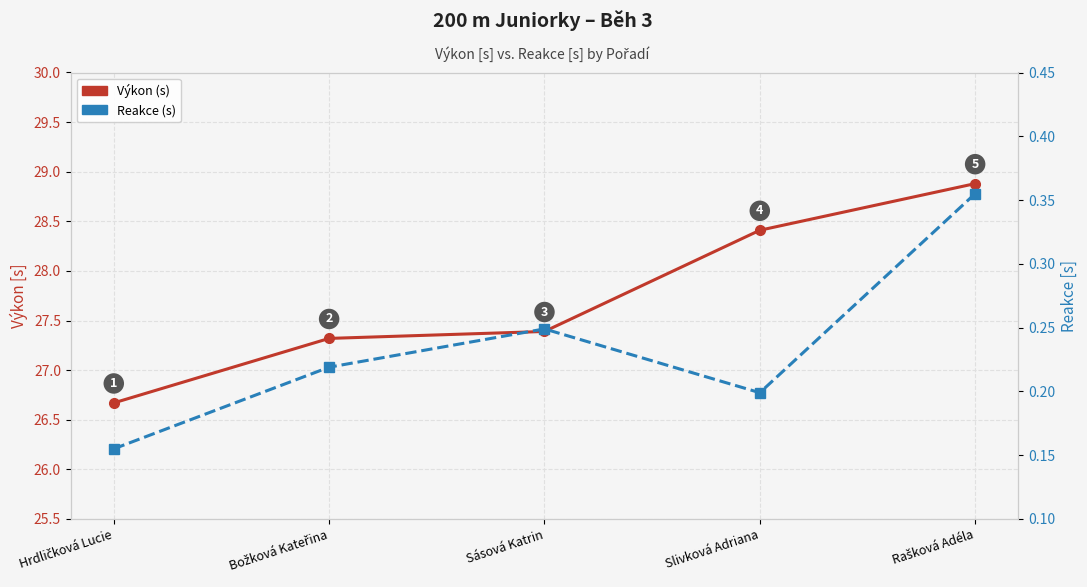

Between Hrdličková Lucie and Božková Kateřina, which series saw the biggest shift?

Výkon (s)